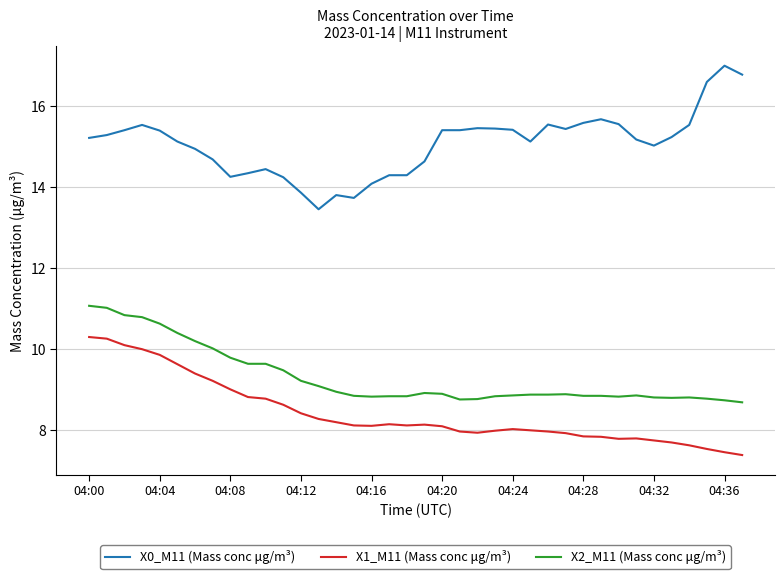

True or false: X1_M11 (Mass conc μg/m³) has more than 2 interior local peaks.

True